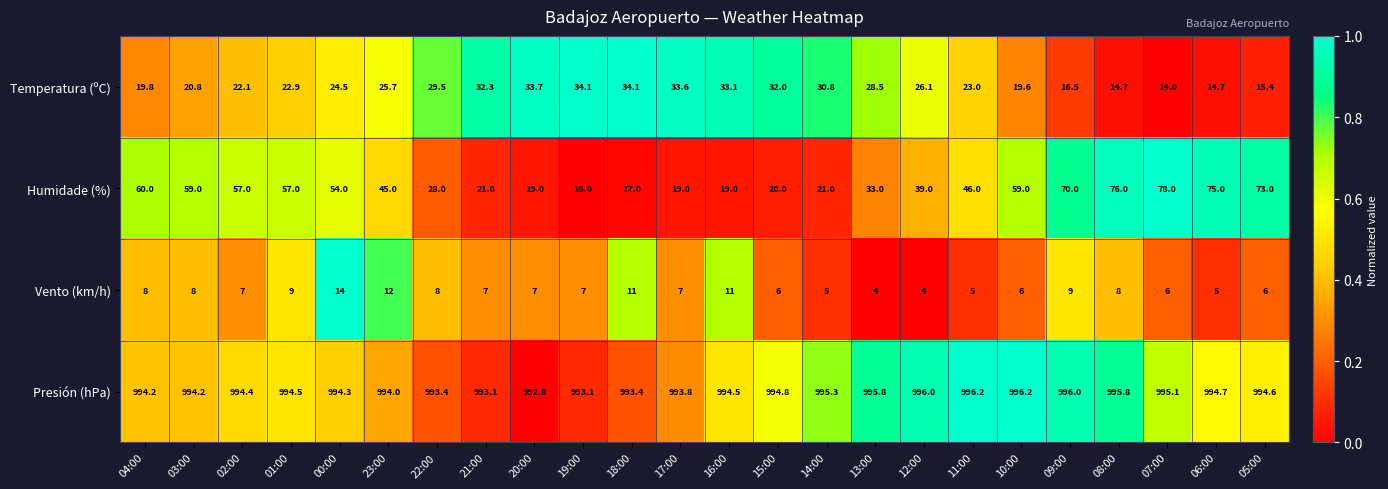

List the series in order of their peak value, highest first.

Presión (hPa), Humidade (%), Temperatura (ºC), Vento (km/h)